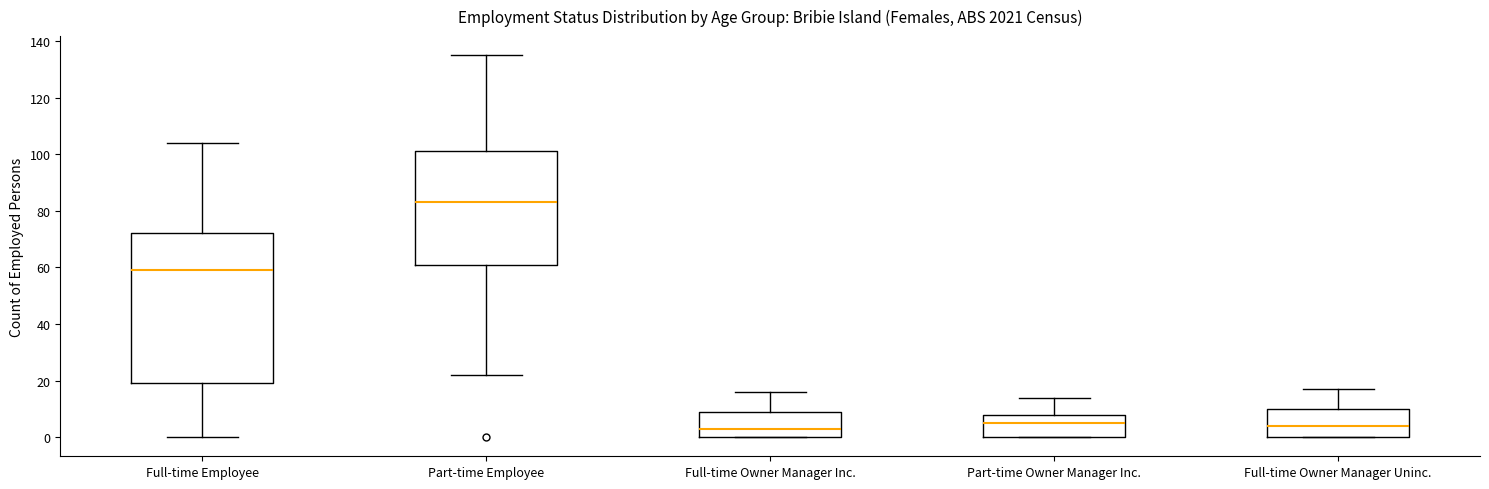

Reading left to right, transcribe this box plot: for each box, give where its median line is, the range the box spans, and where its two whiskers end, as read against the y-axis. The values are not printed on the chart, so give them approximately, as read against the axis.

Full-time Employee: median 60, box 20 to 72, whiskers 0 to 104
Part-time Employee: median 84, box 62 to 102, whiskers 22 to 136
Full-time Owner Manager Inc.: median 4, box 0 to 10, whiskers 0 to 16
Part-time Owner Manager Inc.: median 6, box 0 to 8, whiskers 0 to 14
Full-time Owner Manager Uninc.: median 4, box 0 to 10, whiskers 0 to 18